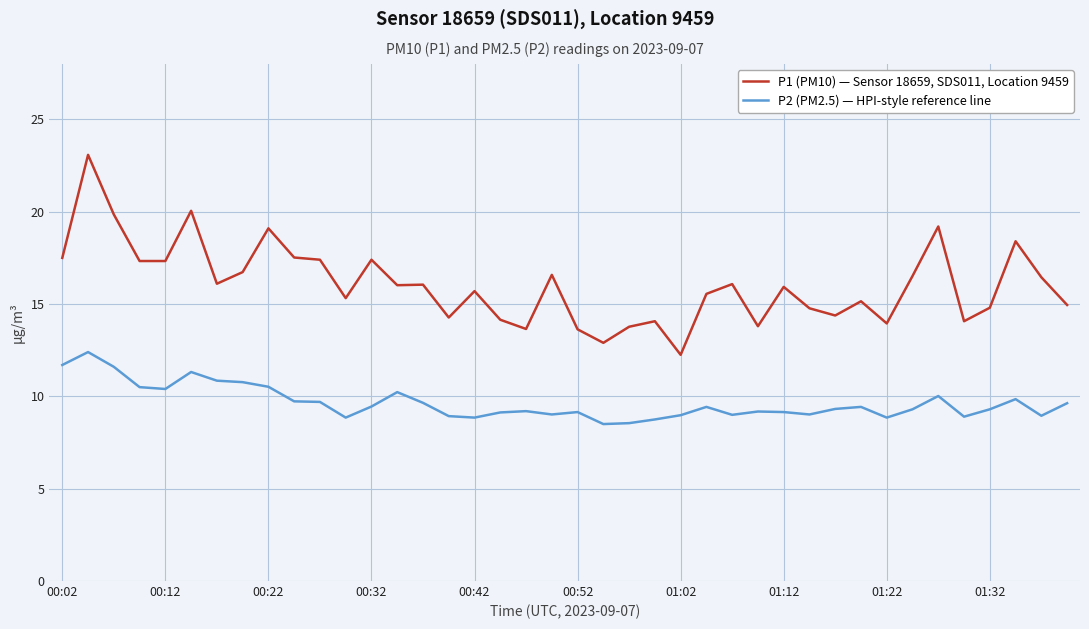

Rank the series by their maximum value, from highest to lowest.

P1 (PM10) — Sensor 18659, SDS011, Location 9459, P2 (PM2.5) — HPI-style reference line